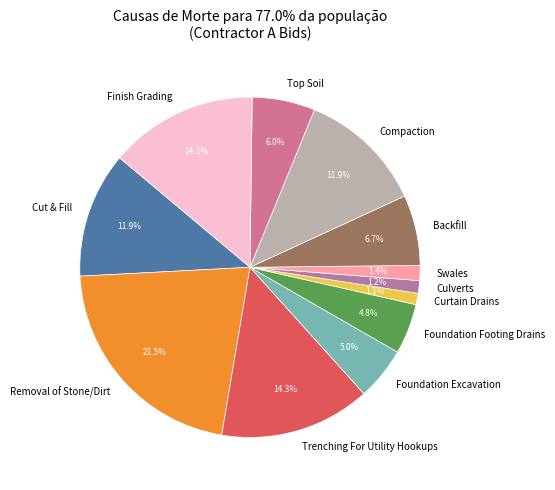

How many segments does this pie chart have?

12